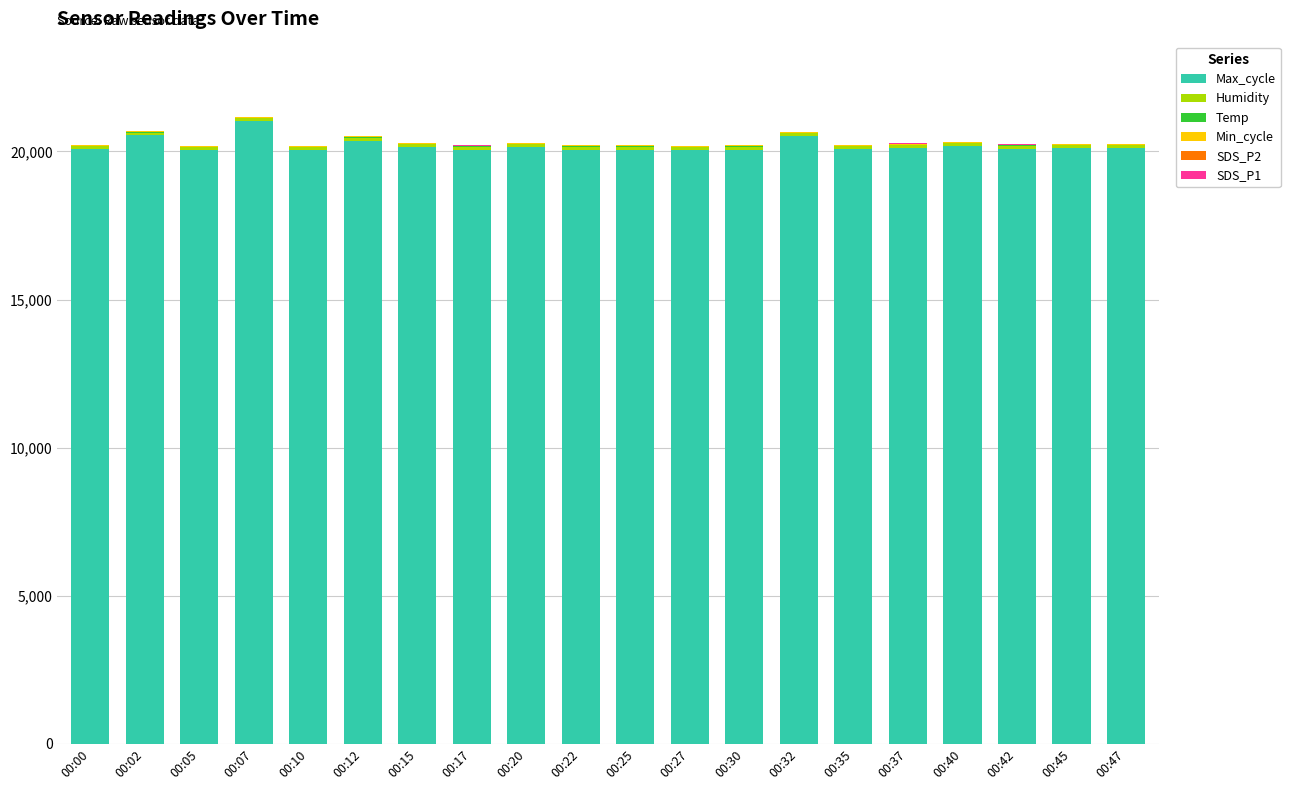

What is the highest value of the Max_cycle series?

21023.0